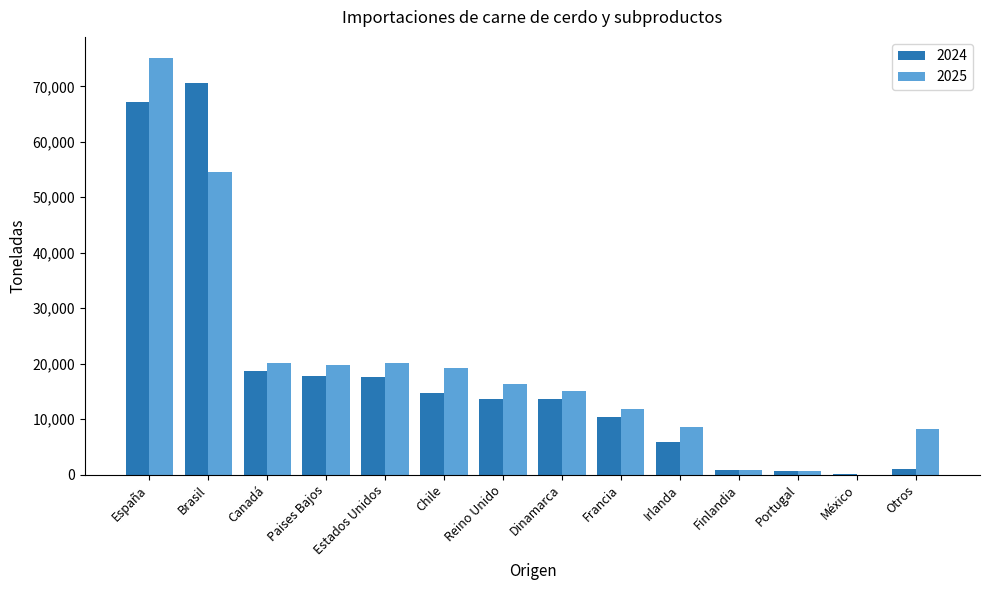

Between México and Otros, which series saw the biggest shift?

2025